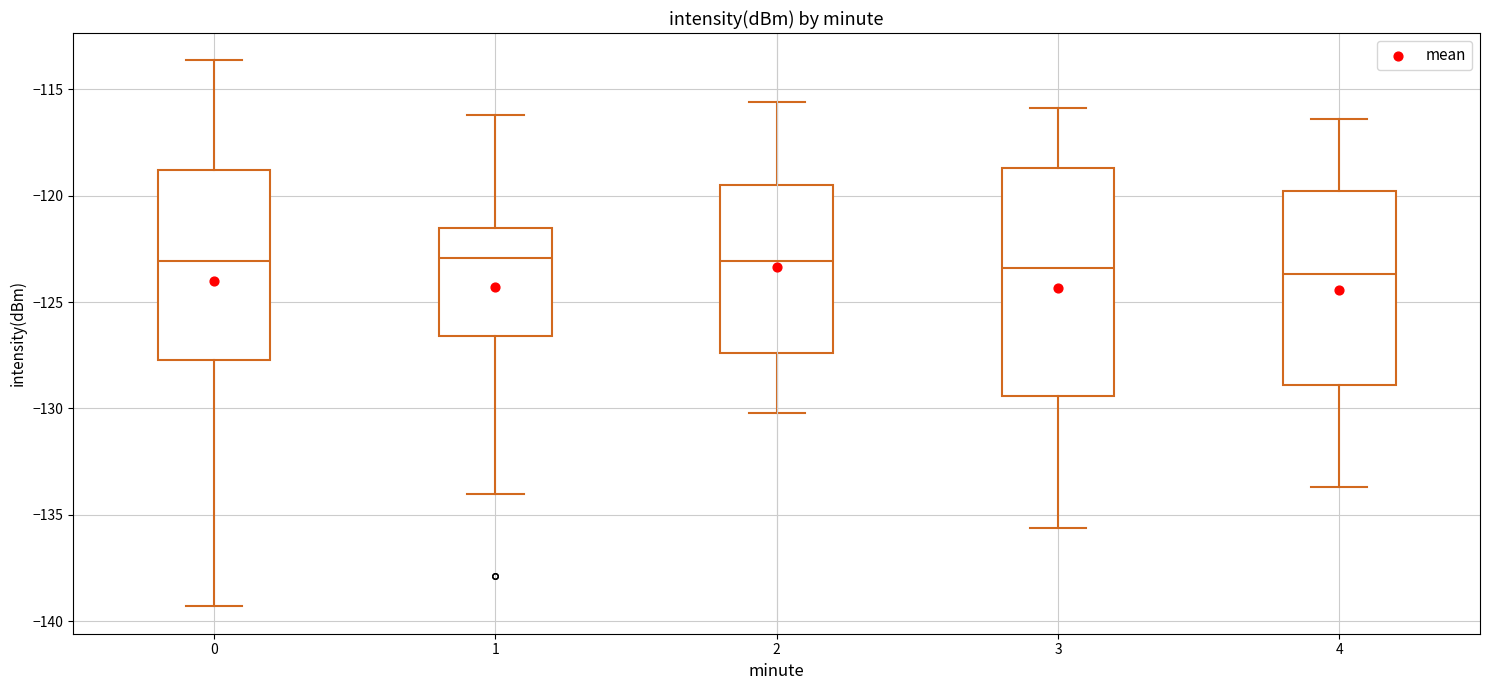

Reading left to right, transcribe this box plot: for each box, give where its median line is, the range the box spans, and where its two whiskers end, as read against the y-axis. The values are not printed on the chart, so give them approximately, as read against the axis.

0: median -123.0, box -127.5 to -119.0, whiskers -139.5 to -113.5
1: median -123.0, box -126.5 to -121.5, whiskers -134.0 to -116.0
2: median -123.0, box -127.5 to -119.5, whiskers -130.0 to -115.5
3: median -123.5, box -129.5 to -118.5, whiskers -135.5 to -116.0
4: median -123.5, box -129.0 to -120.0, whiskers -133.5 to -116.5